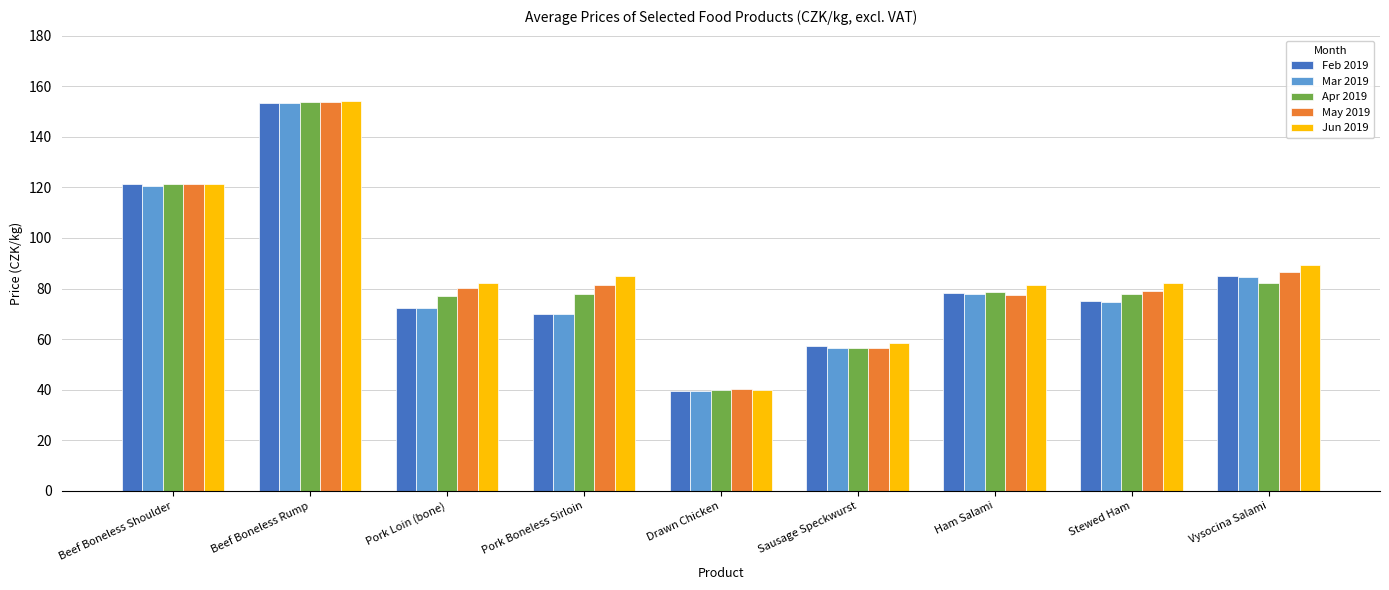

Count the number of categories in the chart.

9